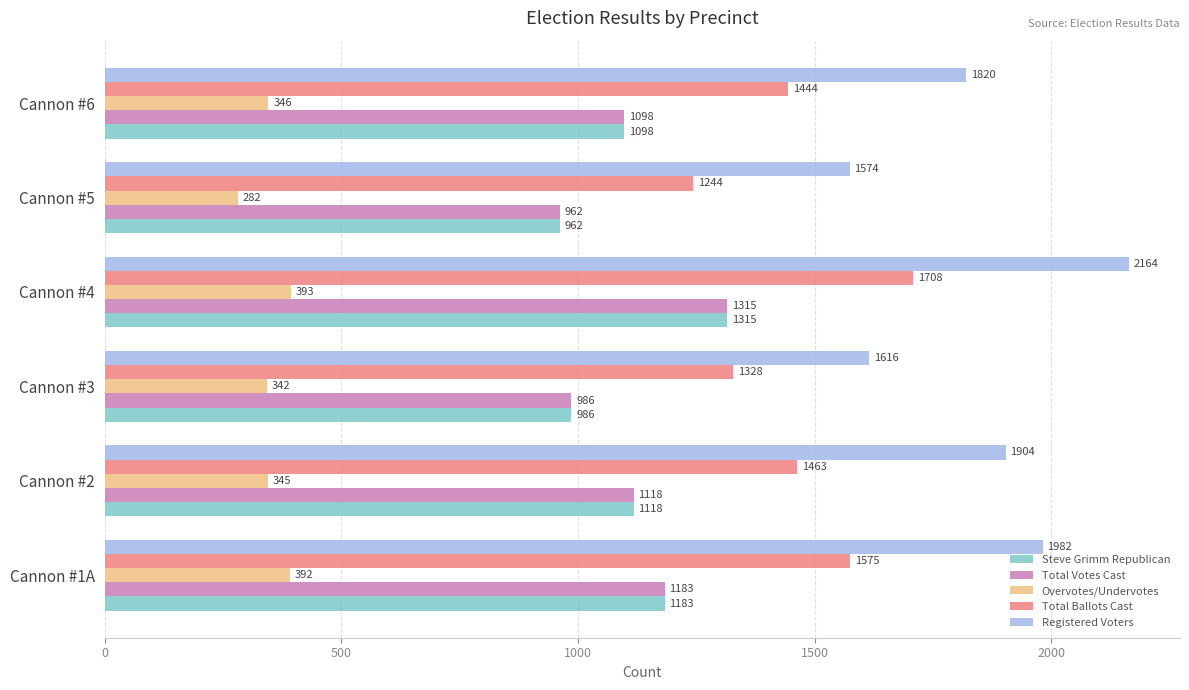

What is the difference between the Overvotes/Undervotes values at Cannon #4 and Cannon #6?

47